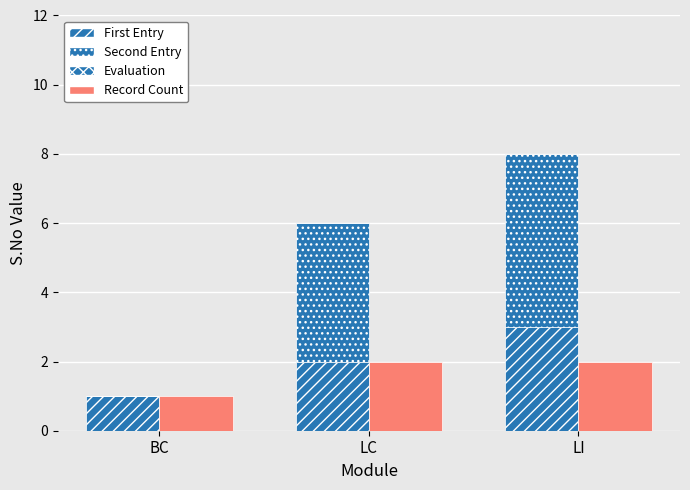

At which label does Record Count reach its minimum?

BC